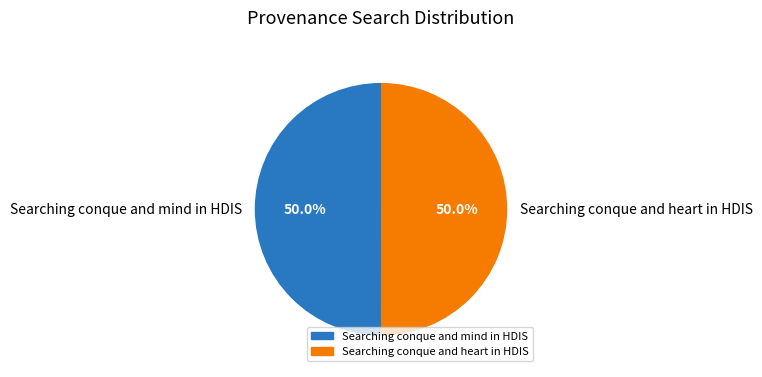

To the nearest percent, what percentage of the pie is Searching conque and heart in HDIS?

50%